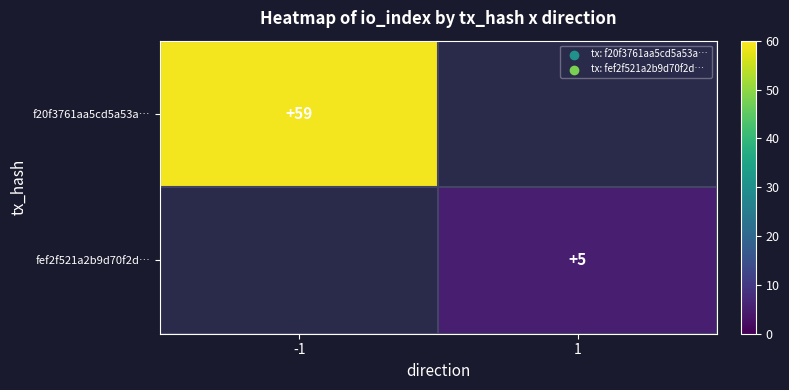

The value of f20f3761aa5cd5a53a… at -1 is 59. True or false?

True